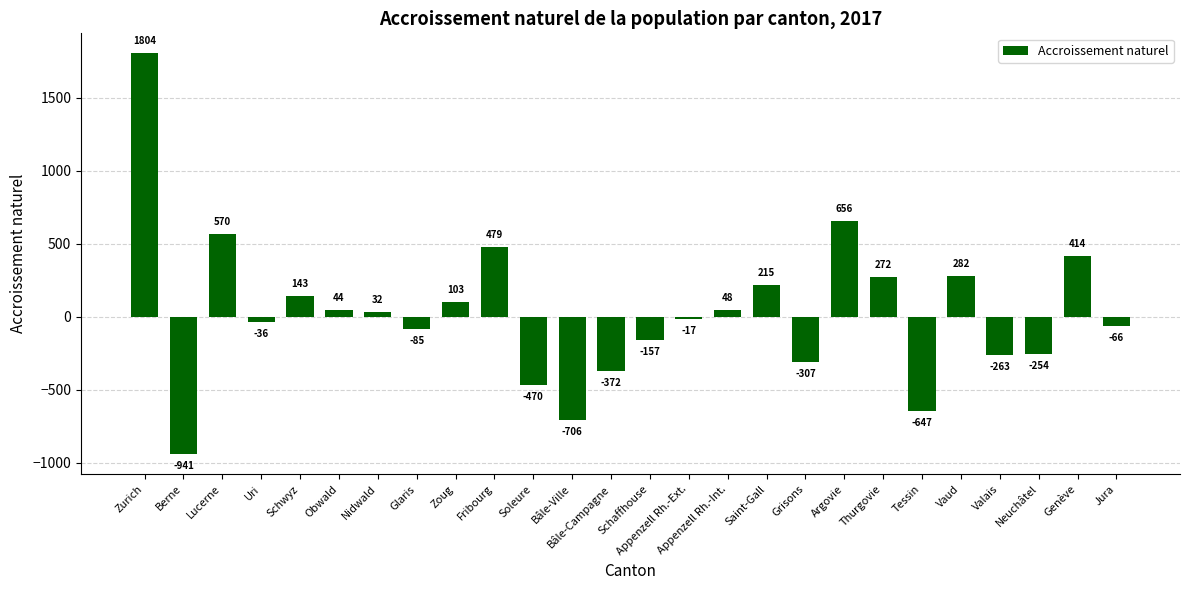

How many data points are less than 32?

13